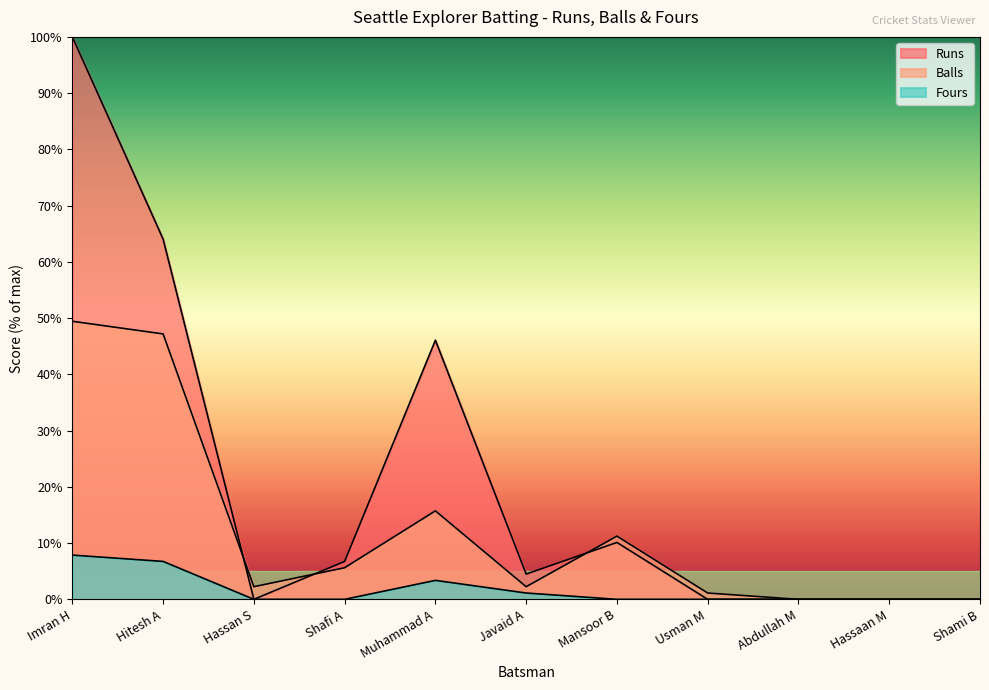

Reading left to right, list all the values displayed in this chart.

Runs: Imran H=100.0	Hitesh A=64.0	Hassan S=0.0	Shafi A=6.7	Muhammad A=46.1	Javaid A=4.5	Mansoor B=10.1	Usman M=0.0	Abdullah M=0.0	Hassaan M=0.0	Shami B=0.0
Balls: Imran H=49.4	Hitesh A=47.2	Hassan S=2.2	Shafi A=5.6	Muhammad A=15.7	Javaid A=2.2	Mansoor B=11.2	Usman M=1.1	Abdullah M=0.0	Hassaan M=0.0	Shami B=0.0
Fours: Imran H=7.9	Hitesh A=6.7	Hassan S=0.0	Shafi A=0.0	Muhammad A=3.4	Javaid A=1.1	Mansoor B=0.0	Usman M=0.0	Abdullah M=0.0	Hassaan M=0.0	Shami B=0.0